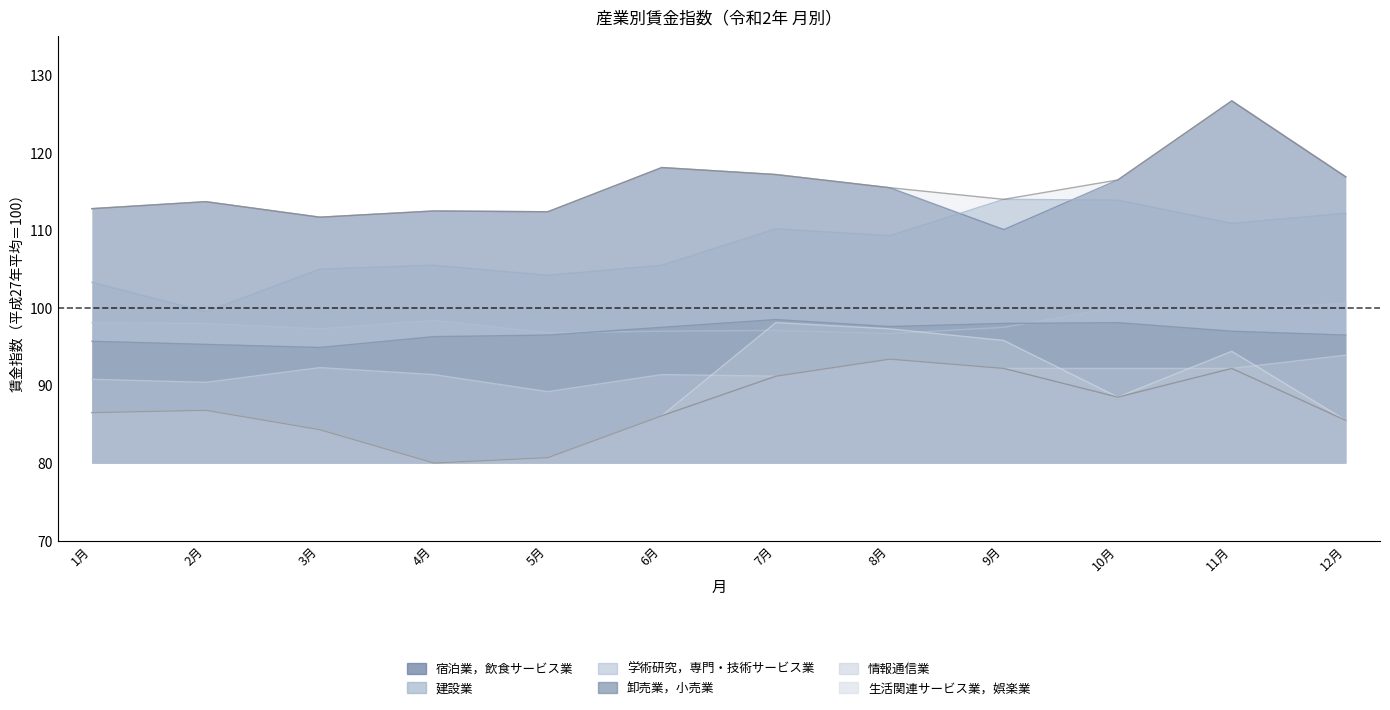

What are all the series names shown in the legend?

宿泊業，飲食サービス業, 学術研究，専門・技術サービス業, 生活関連サービス業，娯楽業, 建設業, 情報通信業, 卸売業，小売業